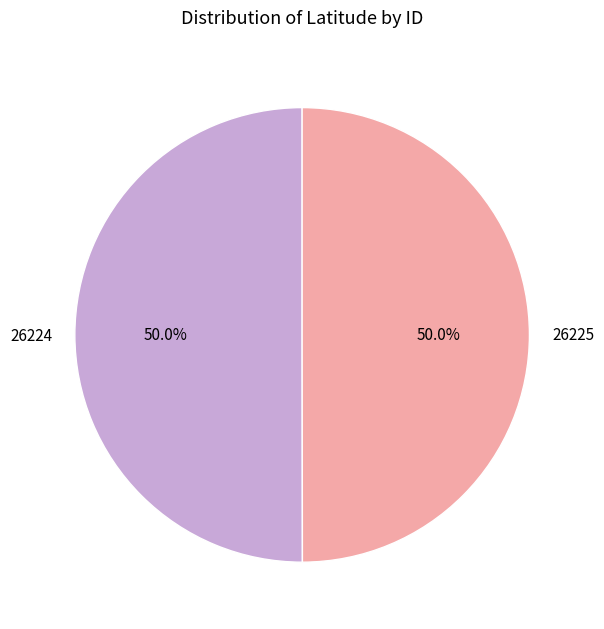

What percentage do 26224 and 26225 together represent?

100.0%